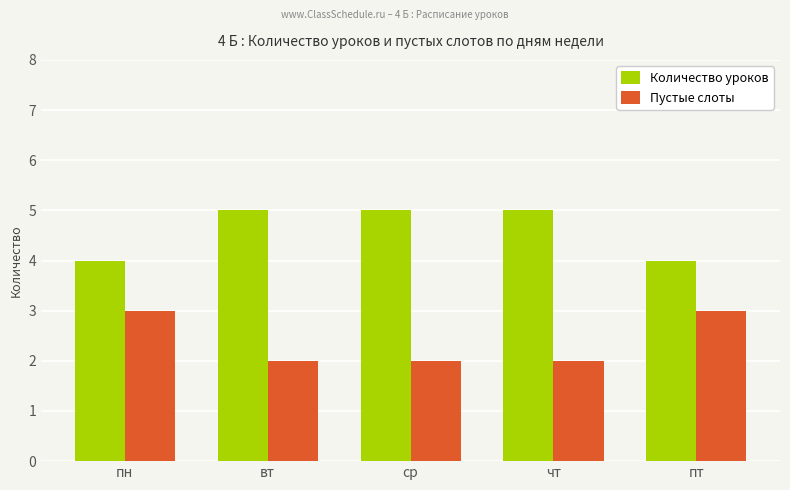

What is the difference between the Пустые слоты values at пн and чт?

1